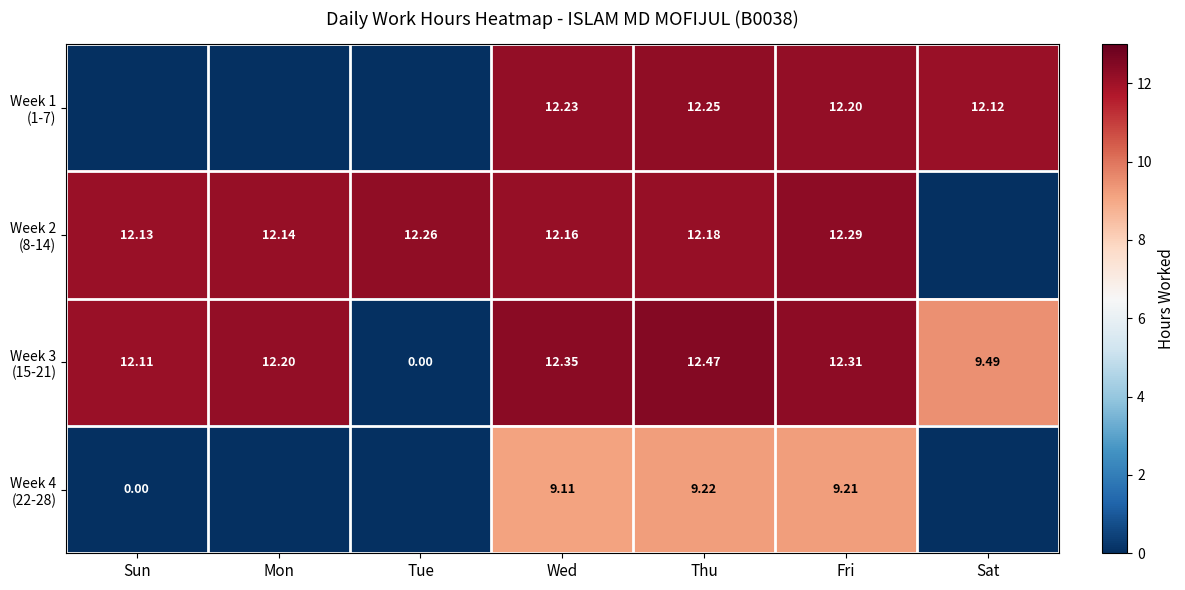

How many values in the Week 1 (1-7) series exceed 12?

4